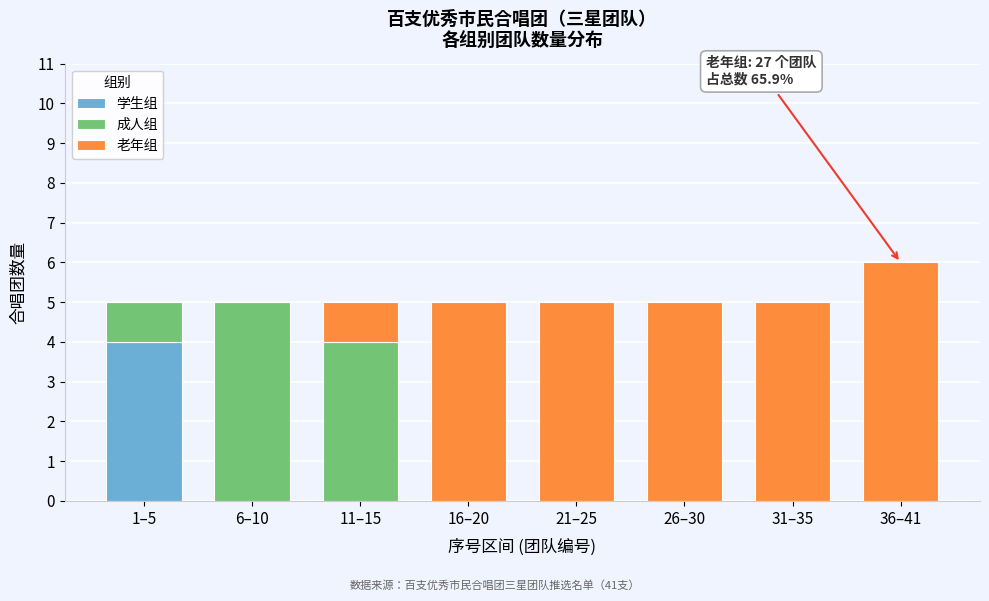

Reading left to right, what are the values for 学生组?

1–5=4	6–10=0	11–15=0	16–20=0	21–25=0	26–30=0	31–35=0	36–41=0